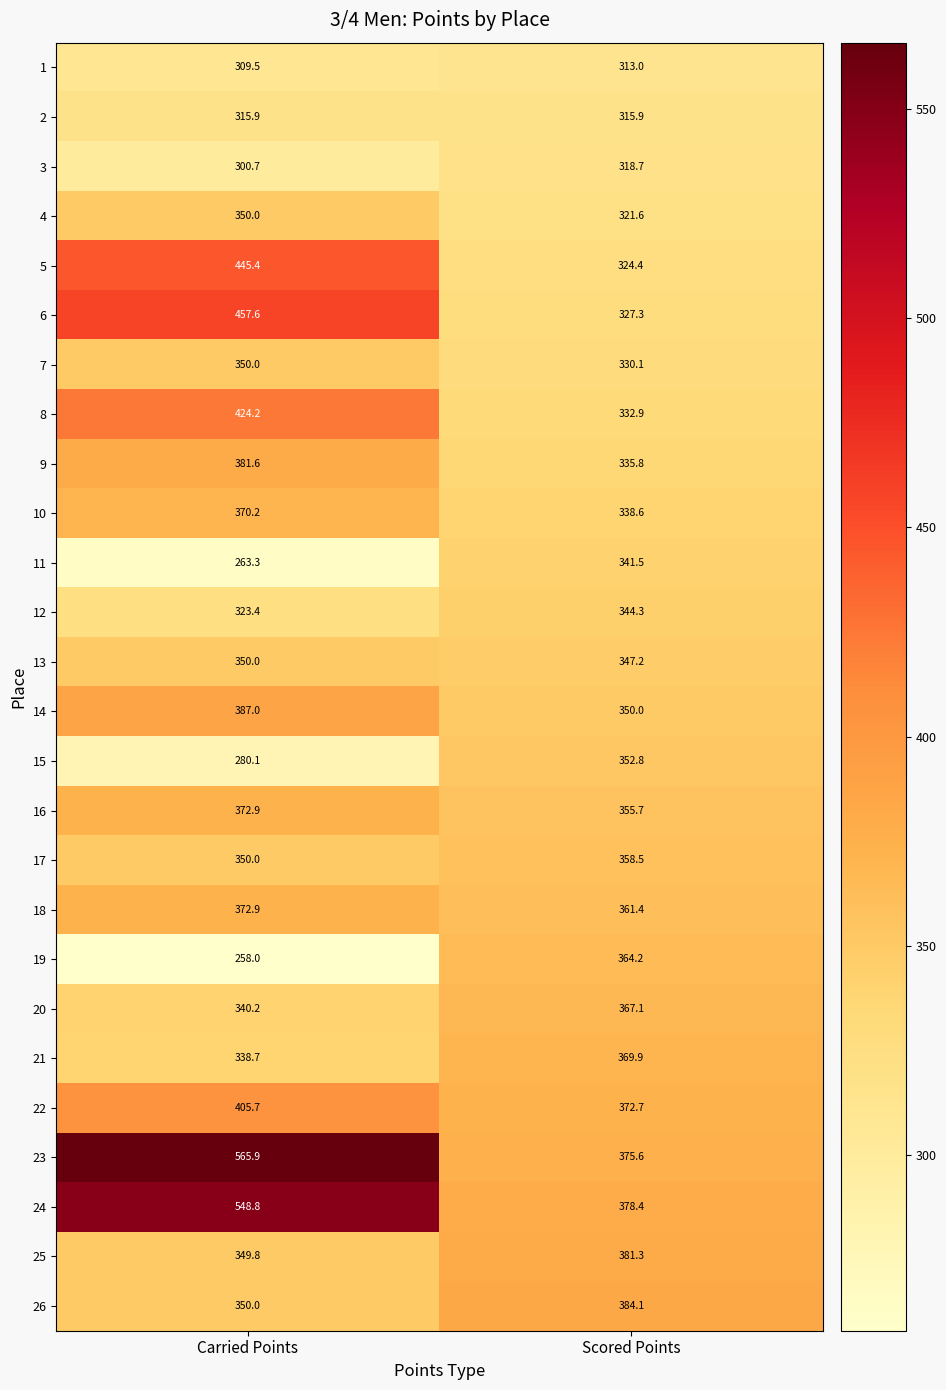

Where does the 23 series first go above 565?

Carried Points